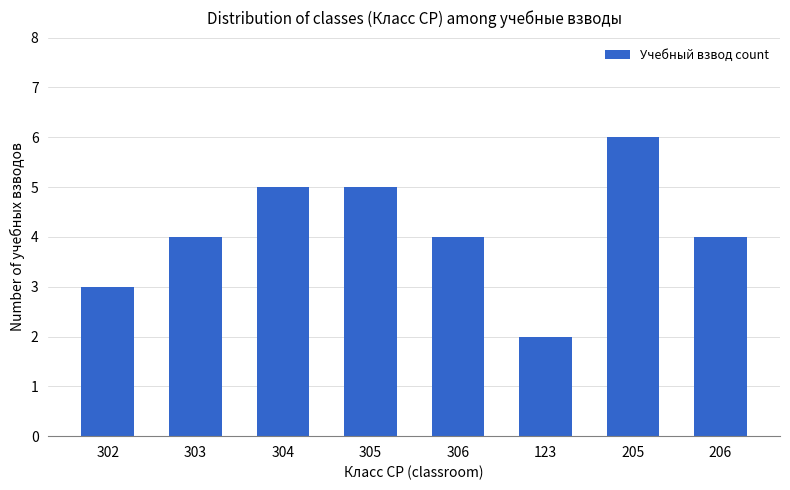

How many values are between 4 and 5?

5